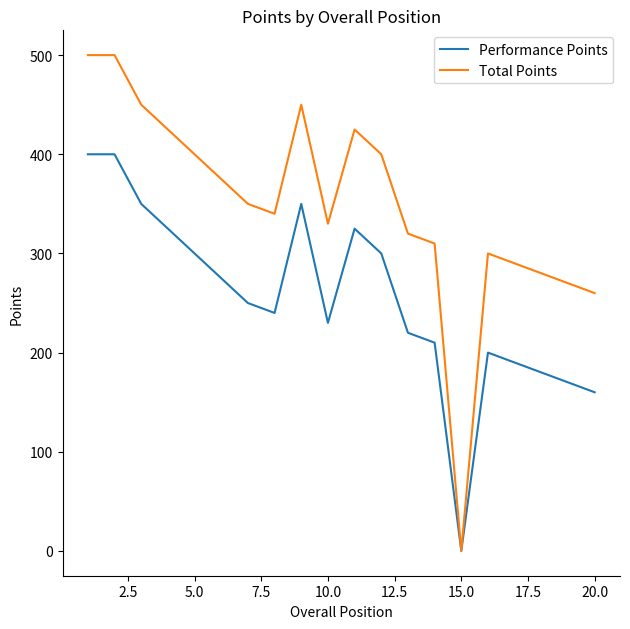

List the series in order of their overall mean, highest first.

Total Points, Performance Points